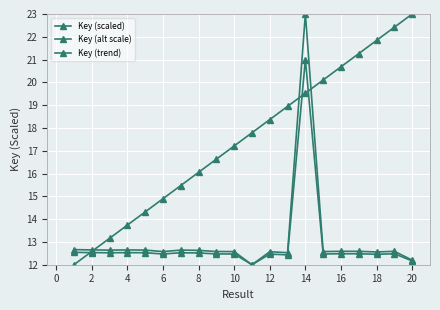

How many series are shown in this chart?

3